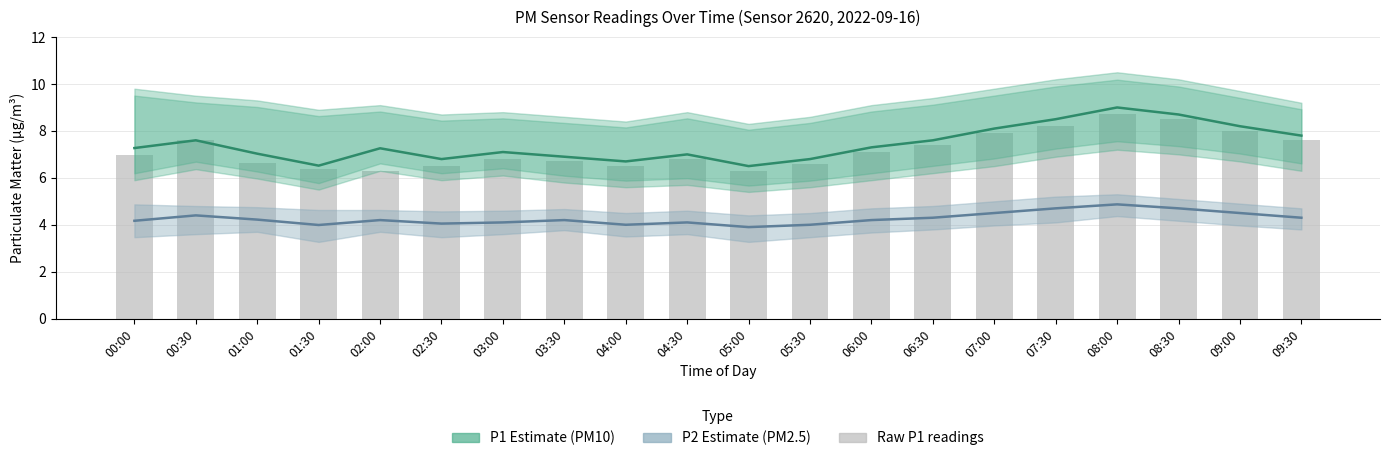

What is the maximum value for P1 (PM10)?

9.0